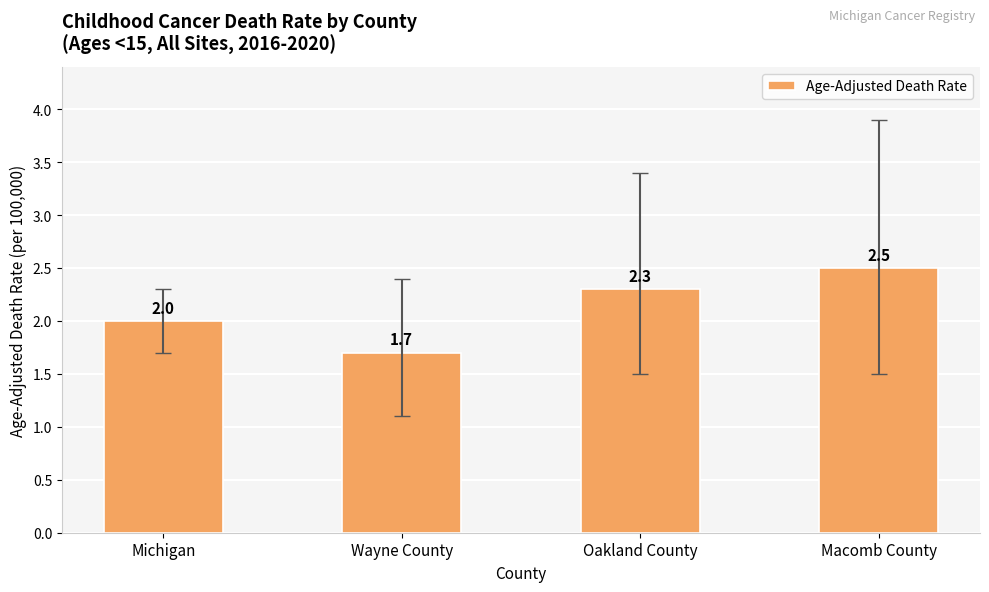

Count the number of data series in this chart.

1